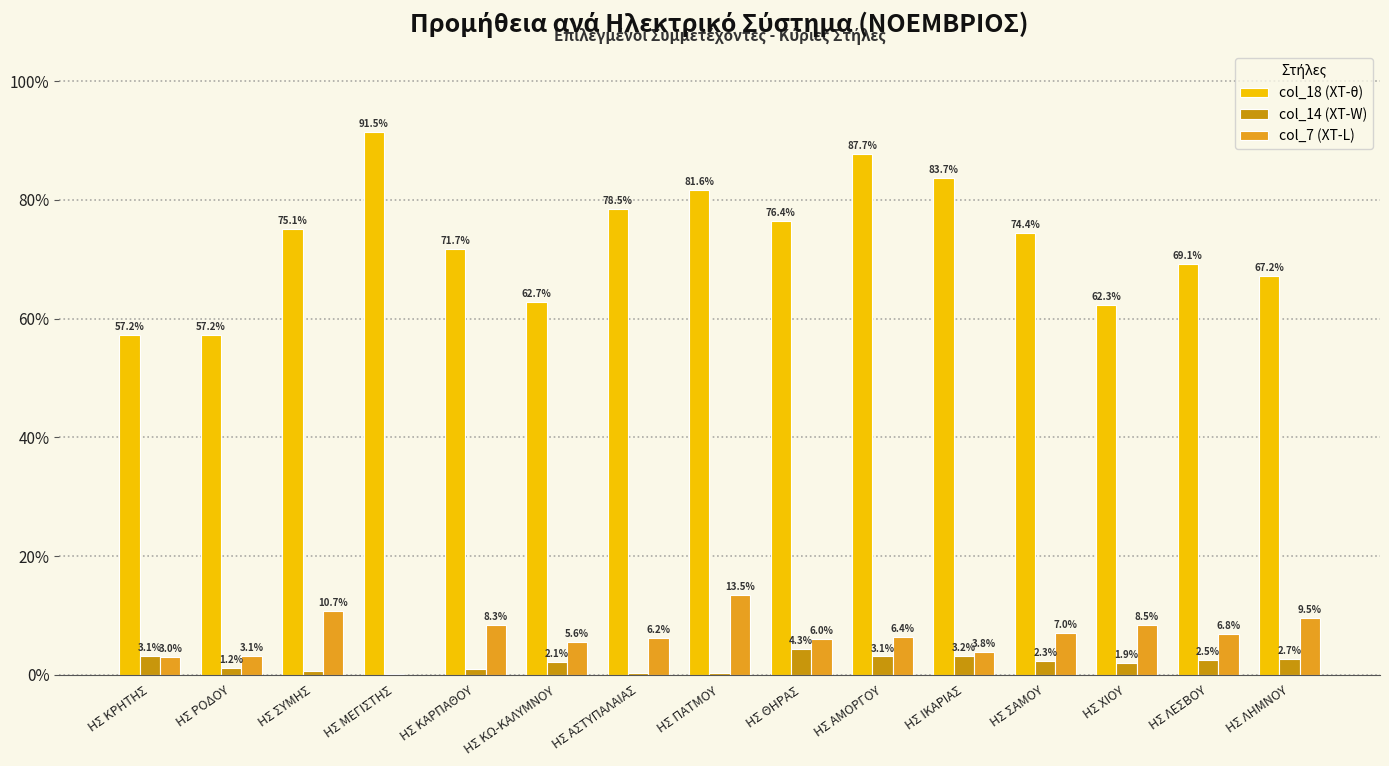

Are the bars horizontal?

No